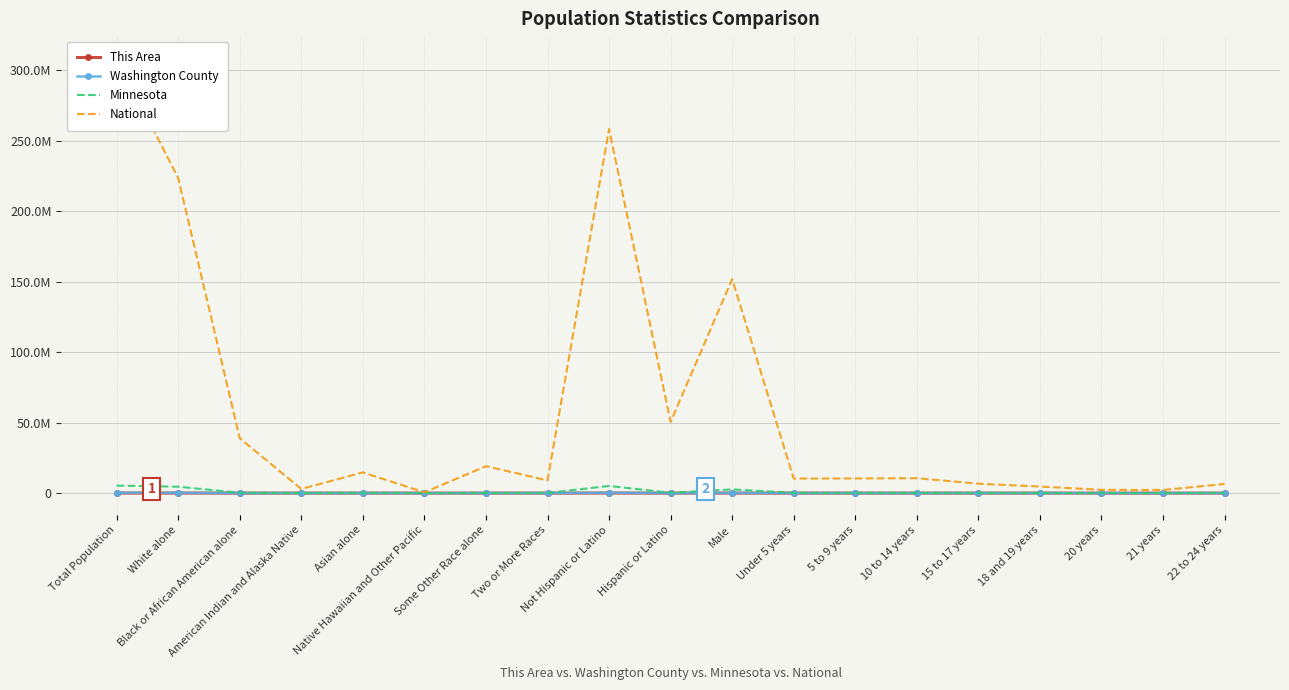

List the series in order of their peak value, highest first.

National, Minnesota, Washington County, This Area